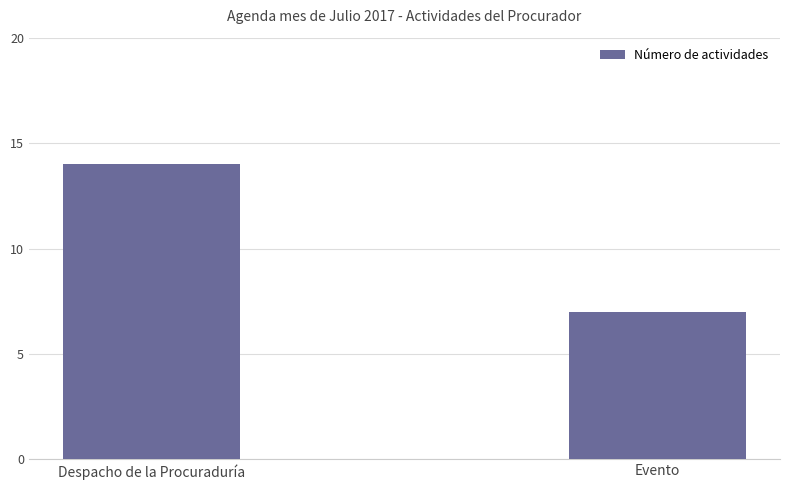

How many values are between 7 and 14?

2